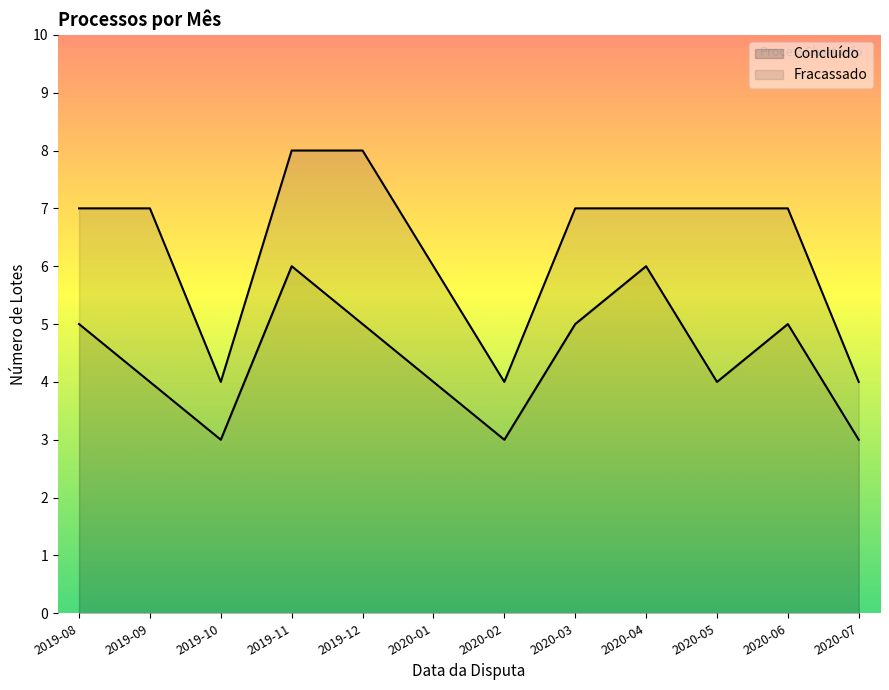

Reading left to right, what are all the values shown in this chart?

5	4	3	6	5	4	3	5	6	4	5	3